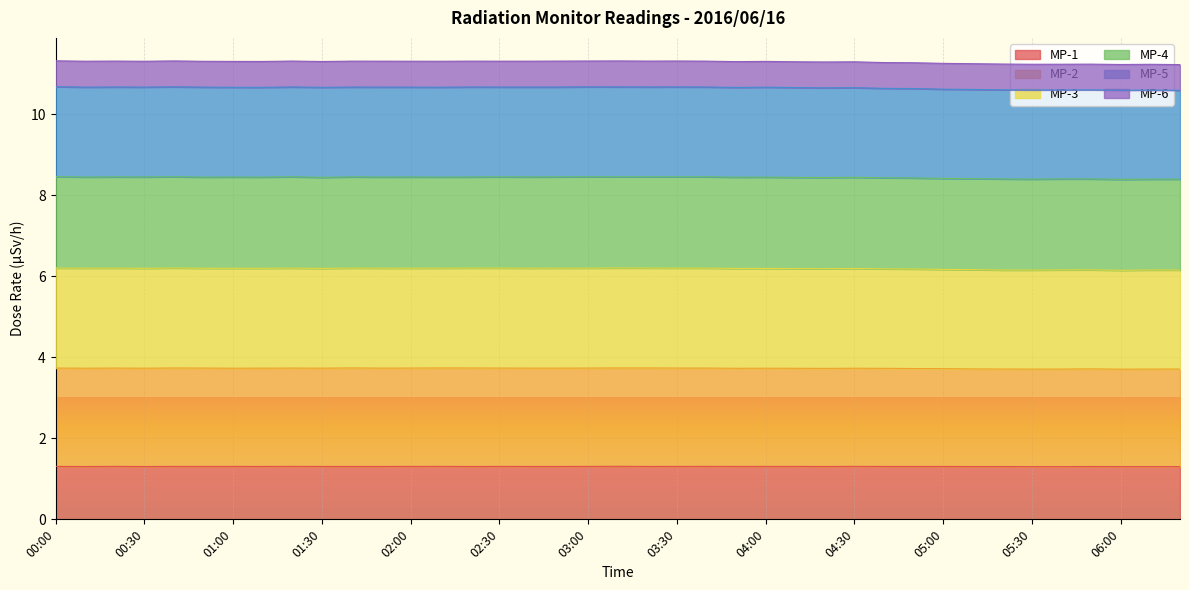

At which category does the chart reach its peak across all series?

00:00